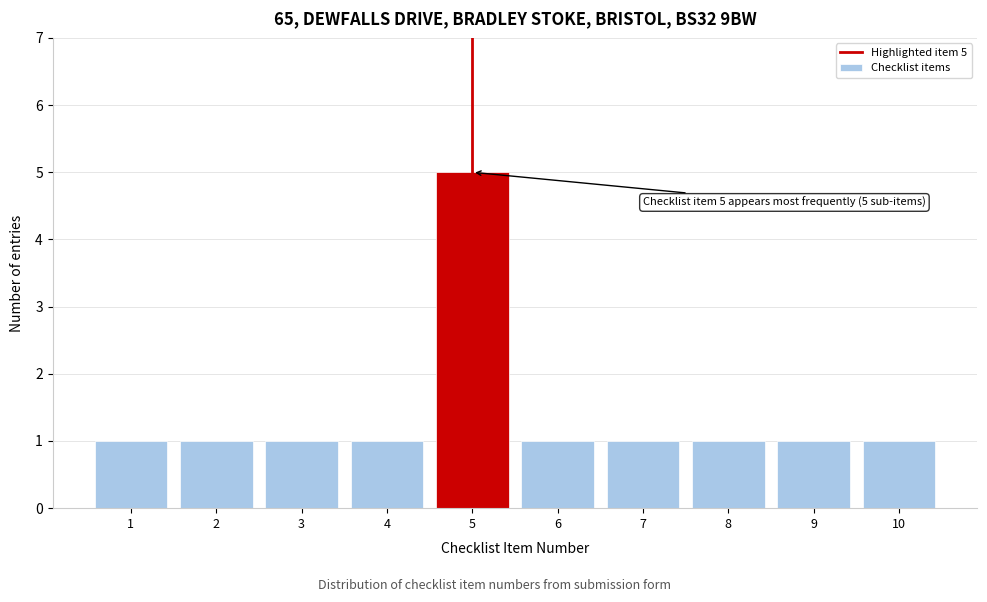

Reading left to right, extract all data points from this chart.

1	1	1	1	5	1	1	1	1	1